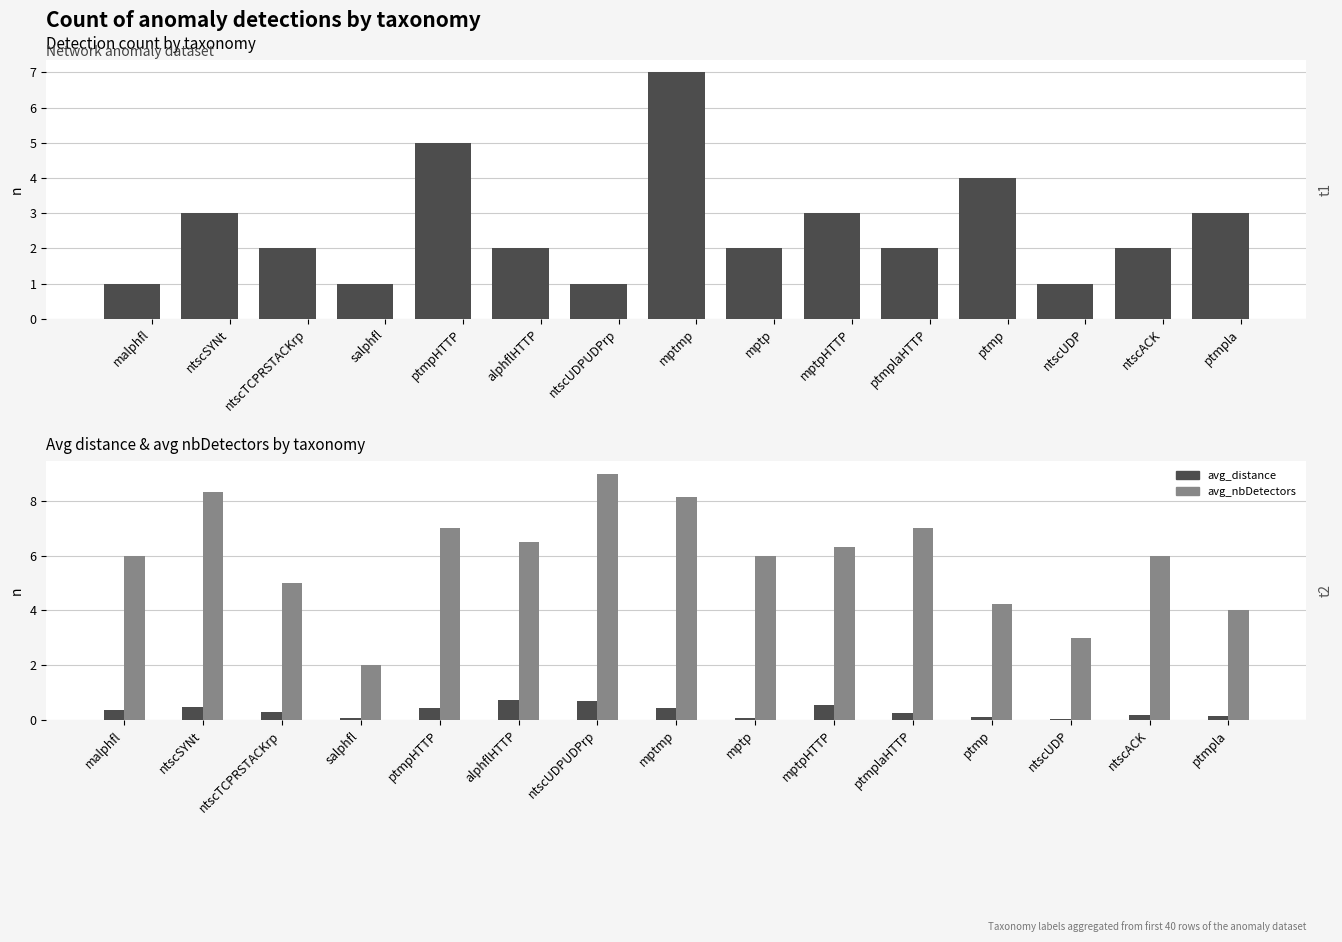

What is the label of the 9th bar from the left?

mptp